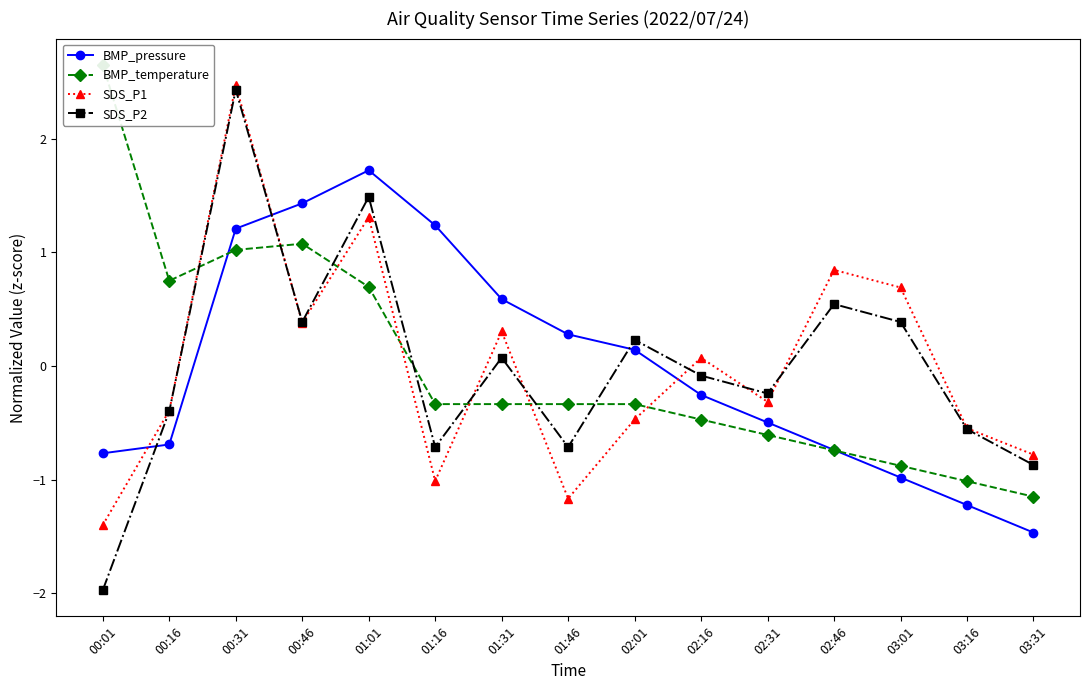

What is the difference between the second highest and minimum values in the SDS_P1 series?

2.7